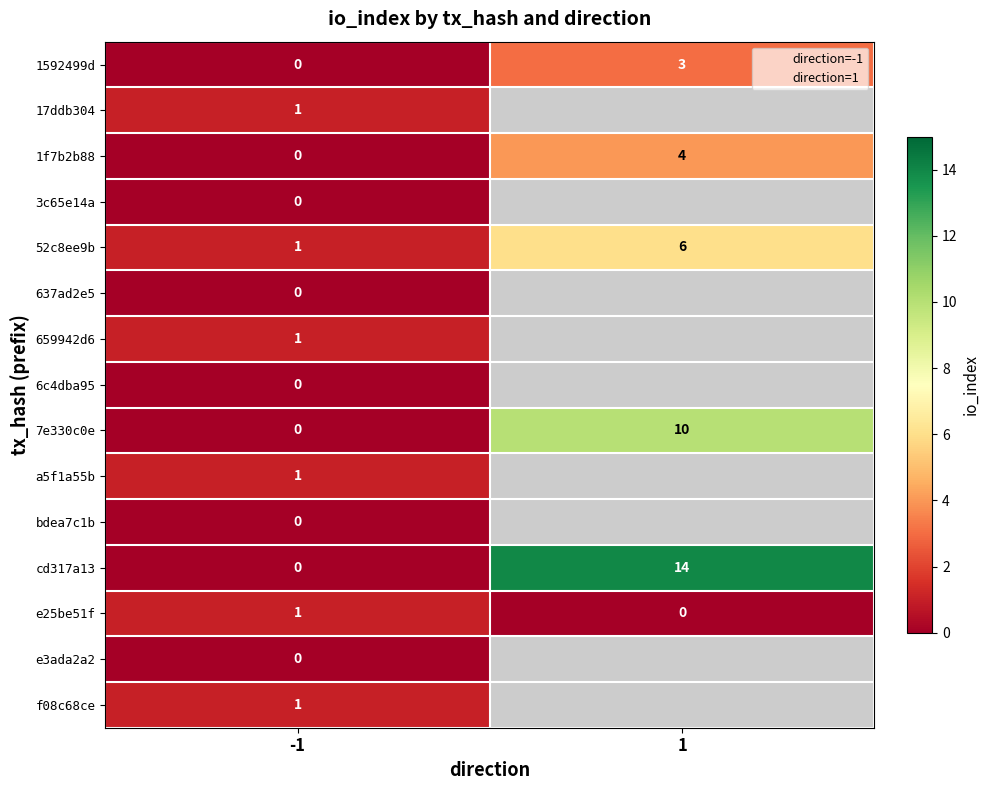

Rank the categories by 7e330c0e value from highest to lowest.

direction_1, direction_-1